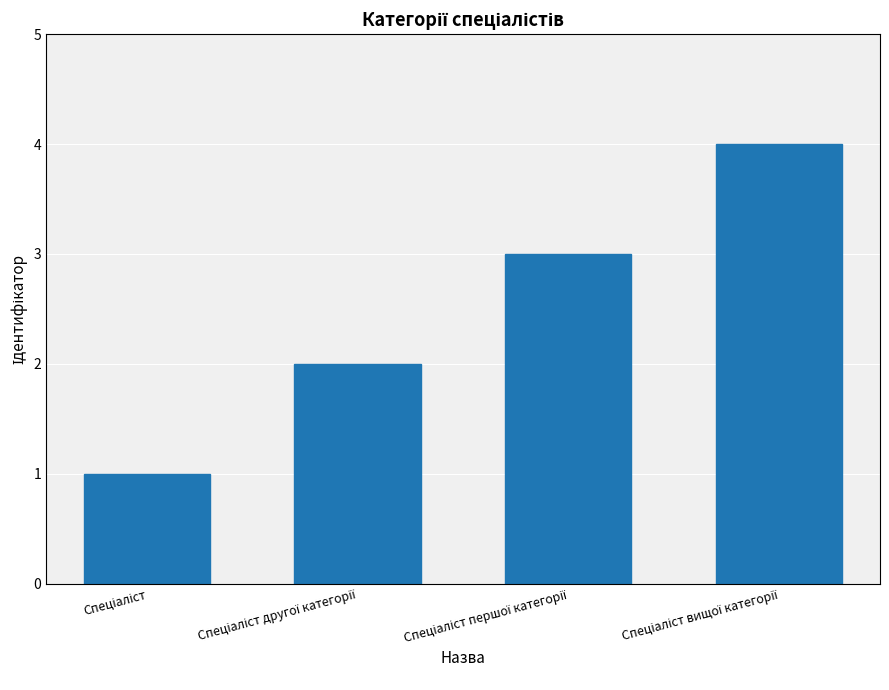

What is the maximum value shown in the chart?

4